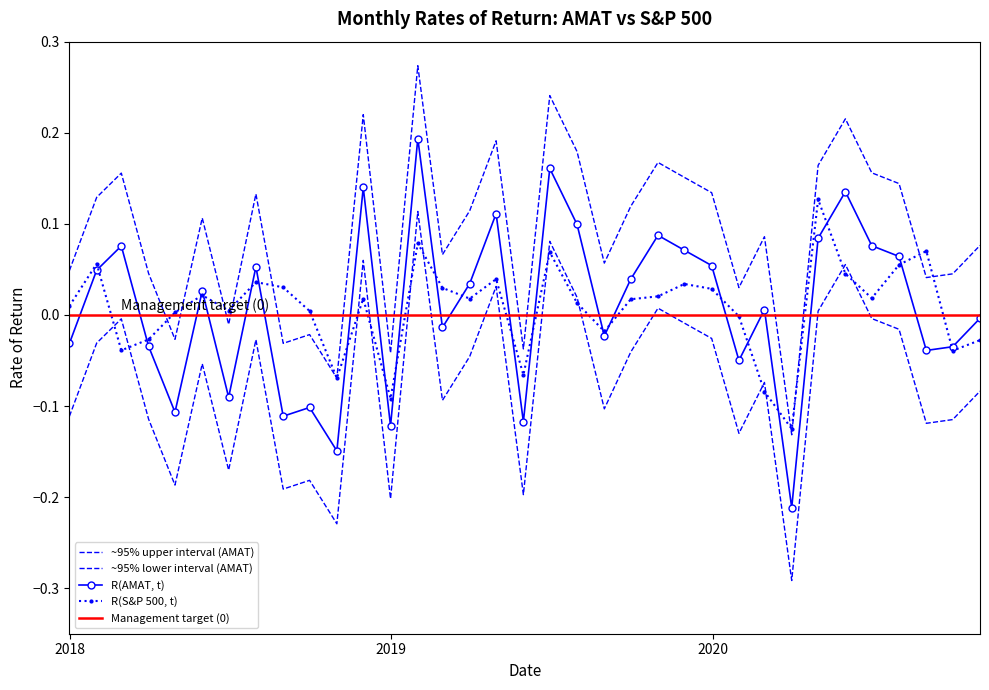

Which category has the lowest value in the R(AMAT, t) series?

2020-03-31